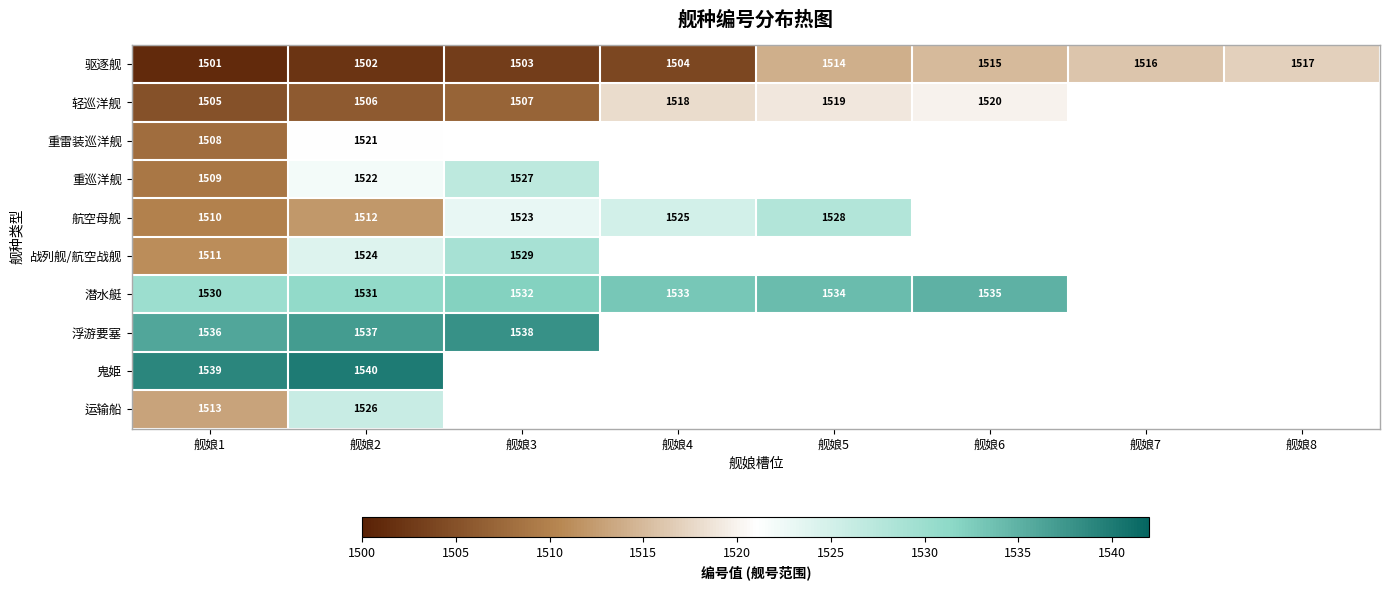

Is it true that 浮游要塞 equals 1538 at 舰娘3?

True